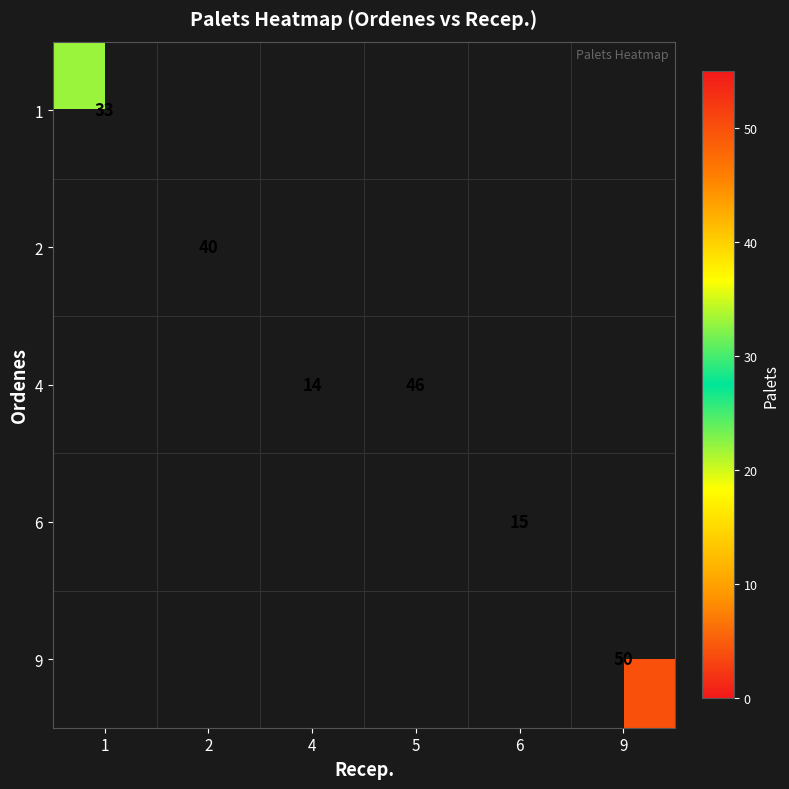

The 4 series shows 77 at 5. True or false?

False